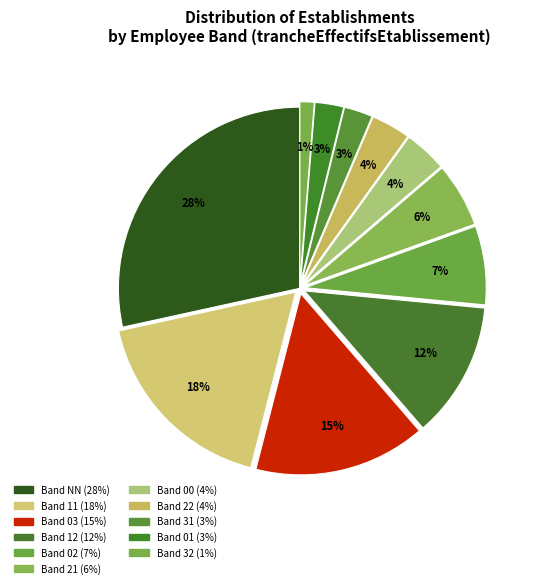

How many slices are in this pie chart?

11